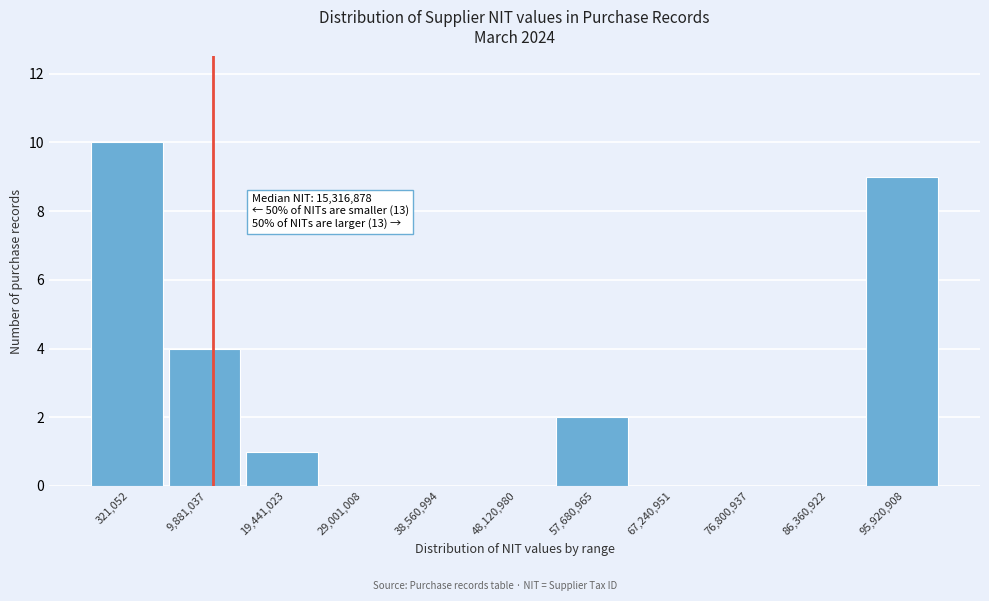

Reading right to left, list all the values displayed in this chart.

95,920,908=9	86,360,922=0	76,800,937=0	67,240,951=0	57,680,965=2	48,120,980=0	38,560,994=0	29,001,008=0	19,441,023=1	9,881,037=4	321,052=10